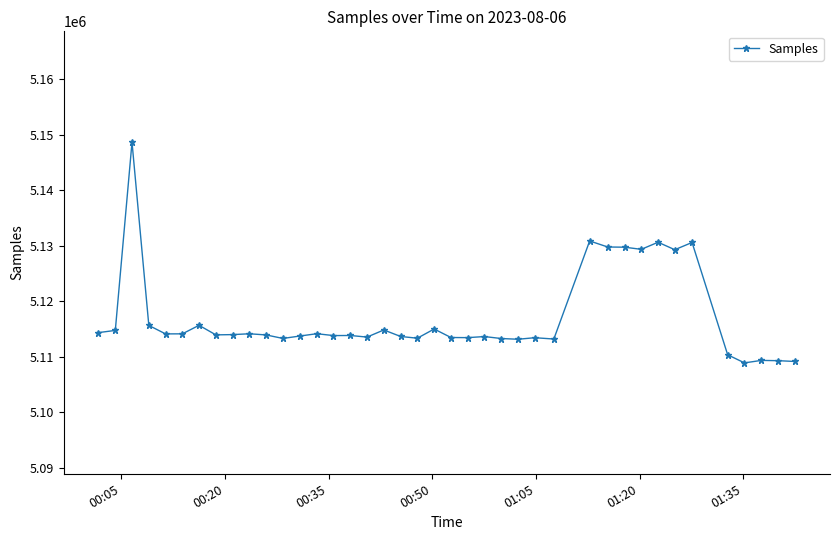

What is the difference between the maximum and second lowest values?

39550